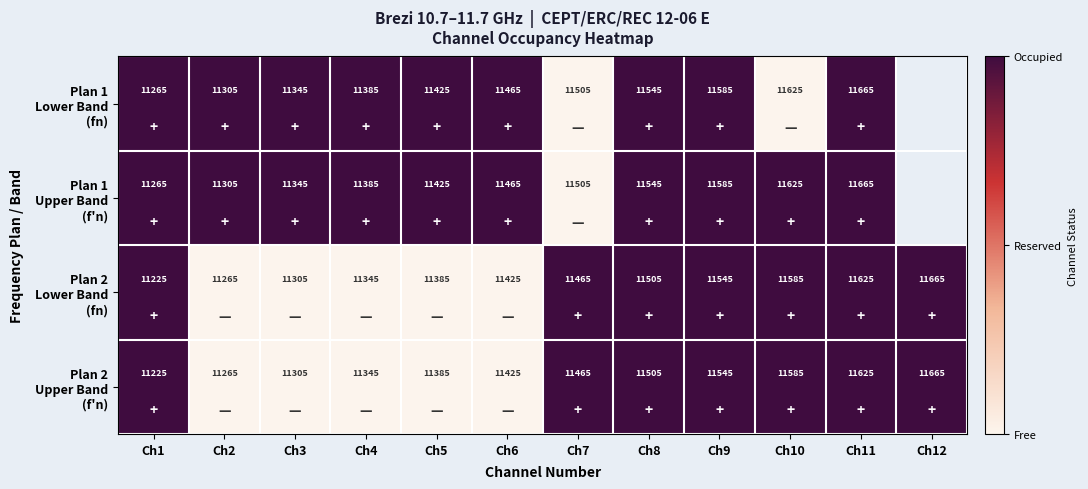

What is the total value across all series at Ch5?

45620